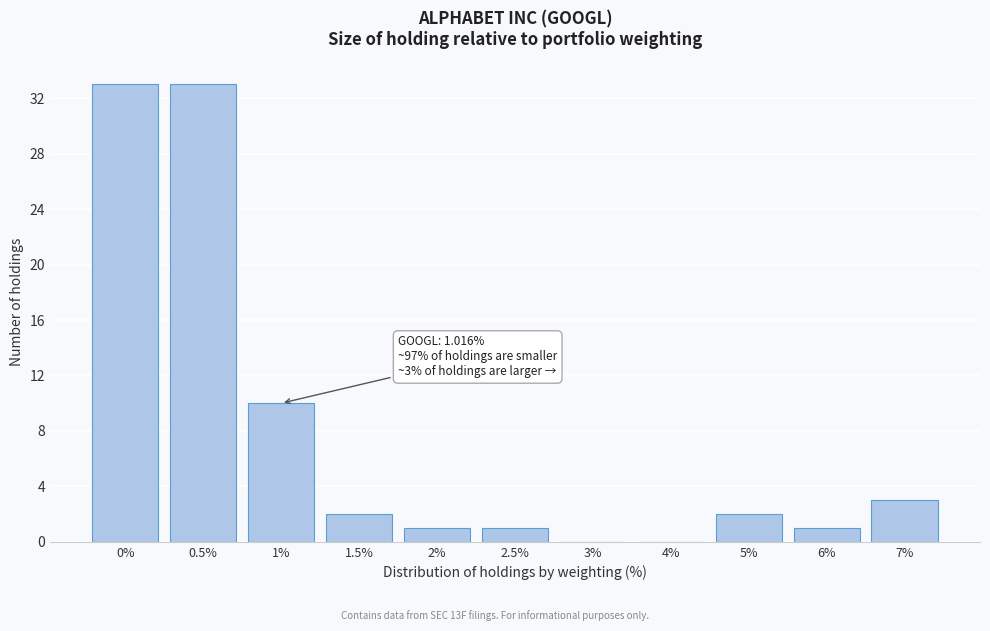

Reading left to right, list all the values displayed in this chart.

0%=33	0.5%=33	1%=10	1.5%=2	2%=1	2.5%=1	3%=0	4%=0	5%=2	6%=1	7%=3